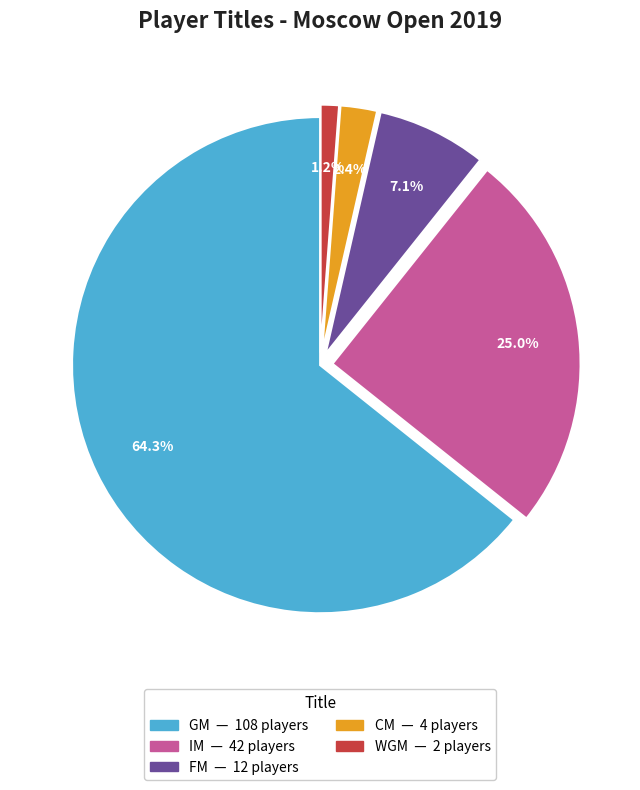

Which slice is the smallest?

WGM